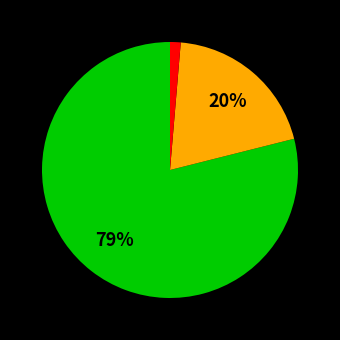

How many segments does this pie chart have?

3